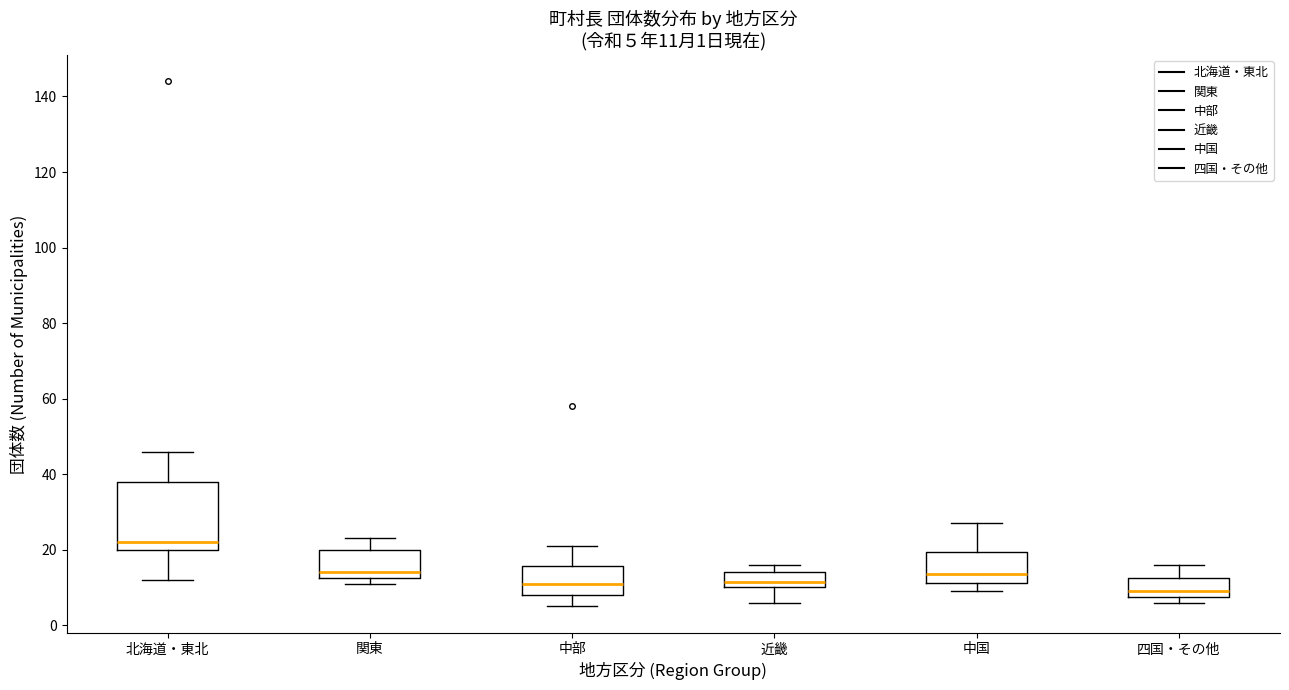

Which box's median line is the highest?

北海道・東北